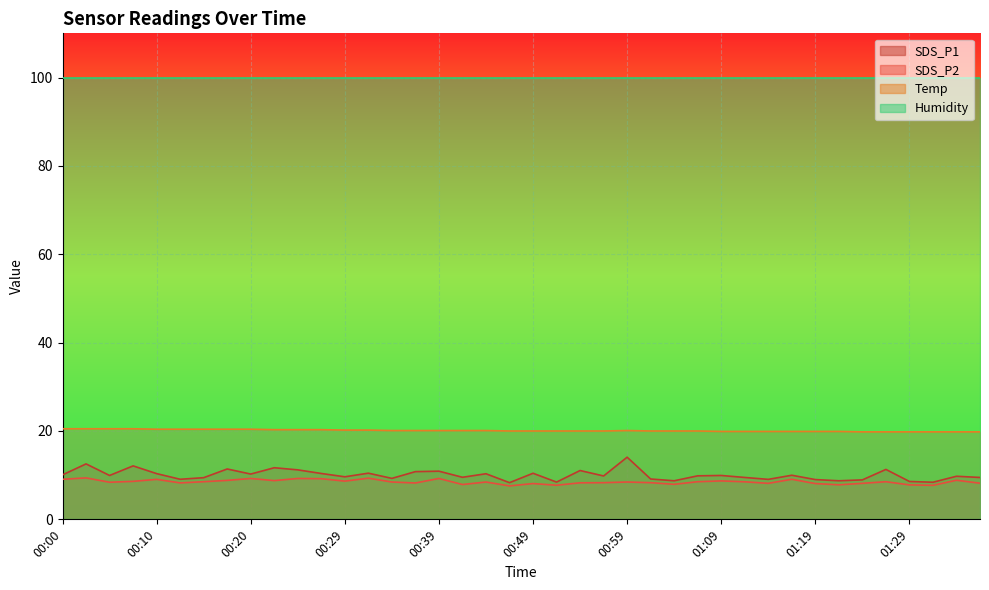

How many data points in SDS_P2 are less than 8?

7